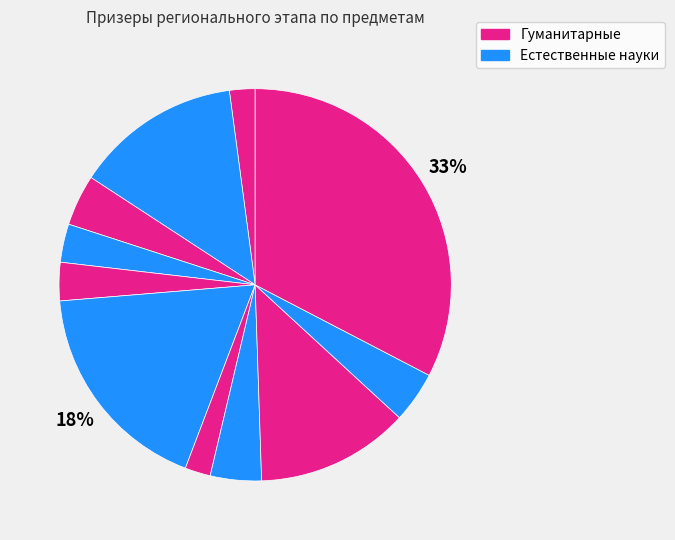

Count the number of slices in the pie.

11